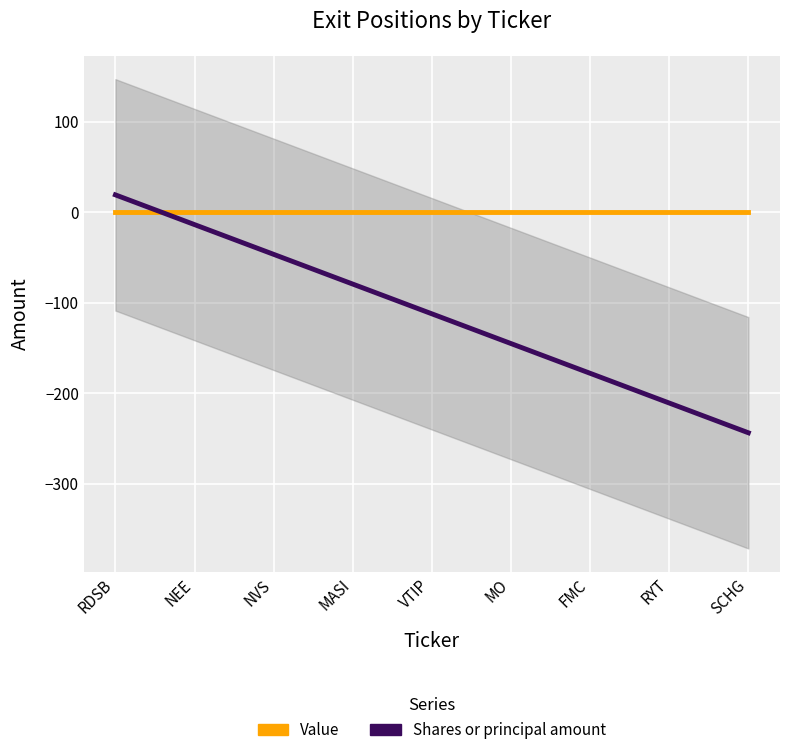

Rank the series by their average value, from lowest to highest.

Shares or principal amount, Value